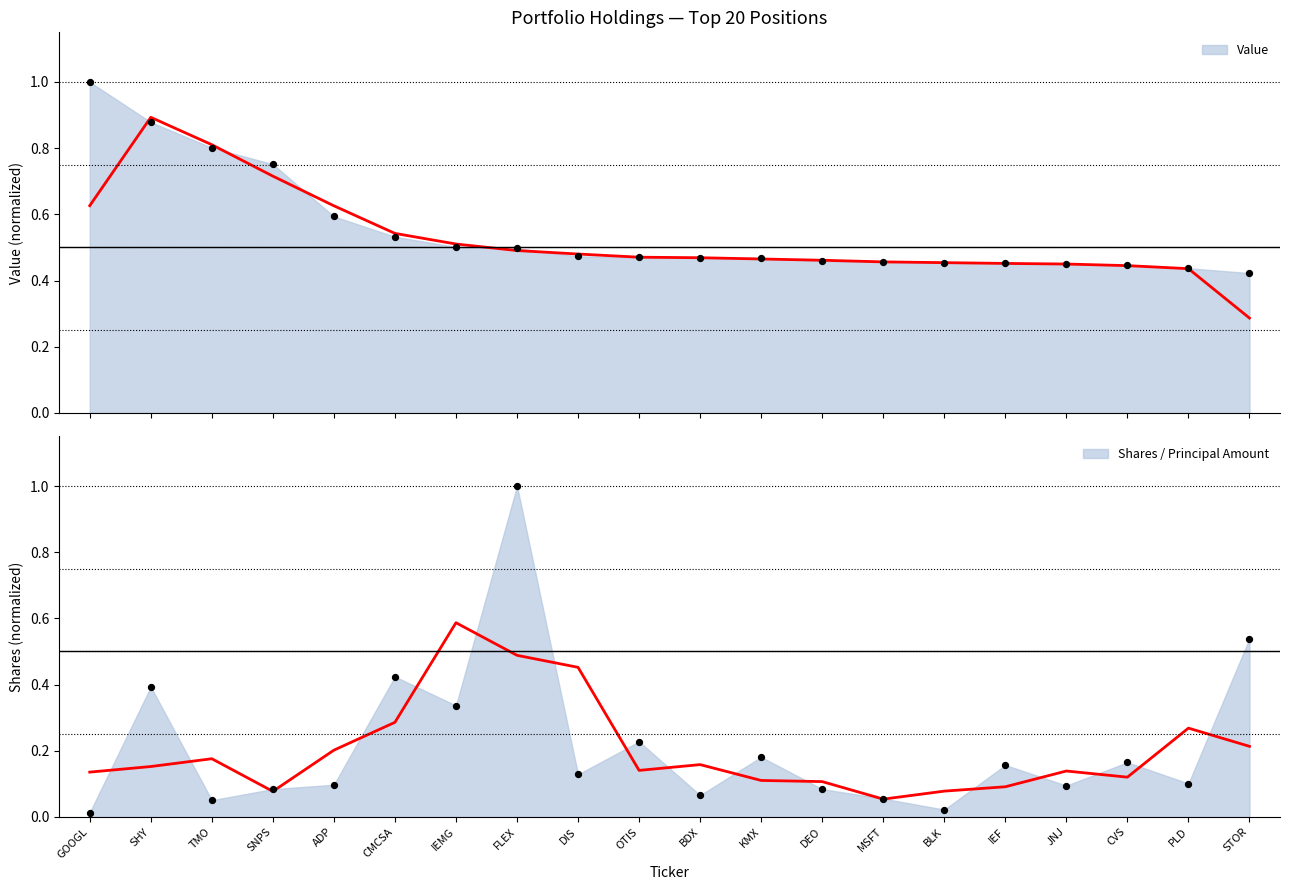

What is the total value across all series at MSFT?

0.5